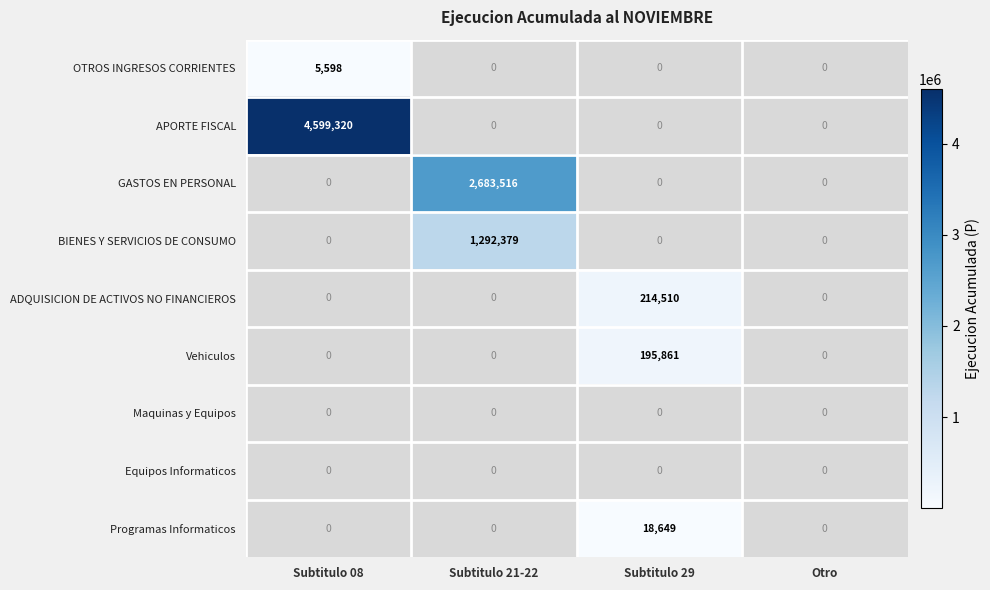

The APORTE FISCAL series shows 7129388 at Subtitulo 08. True or false?

False